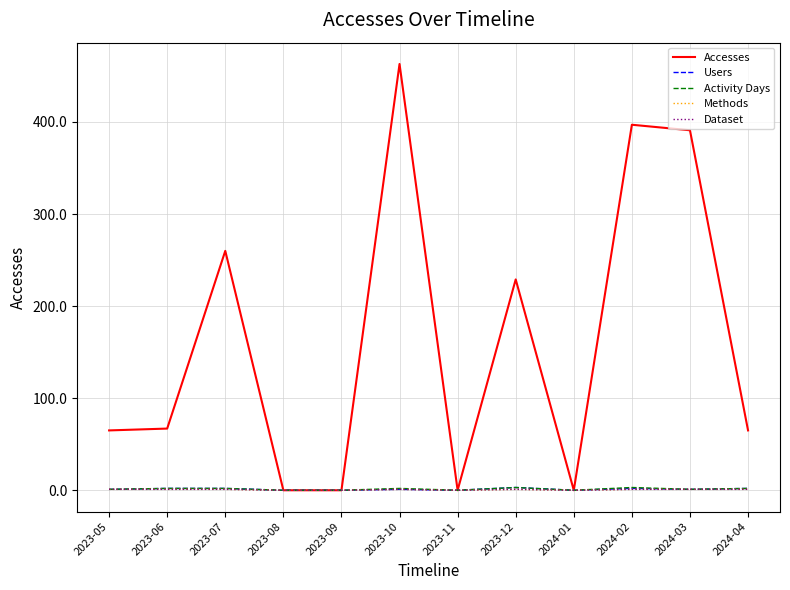

Is this an area chart (filled region under the line)?

No